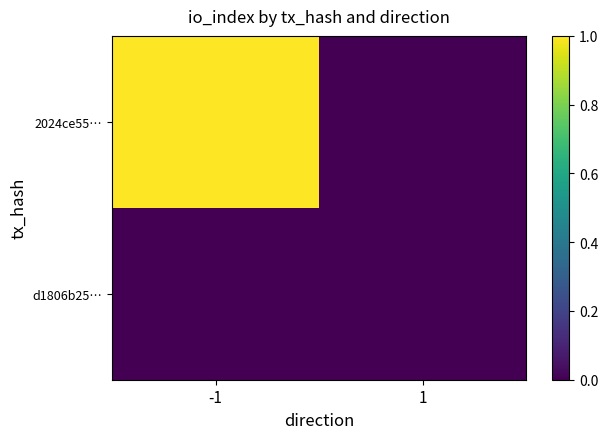

How many distinct data groups are displayed?

2